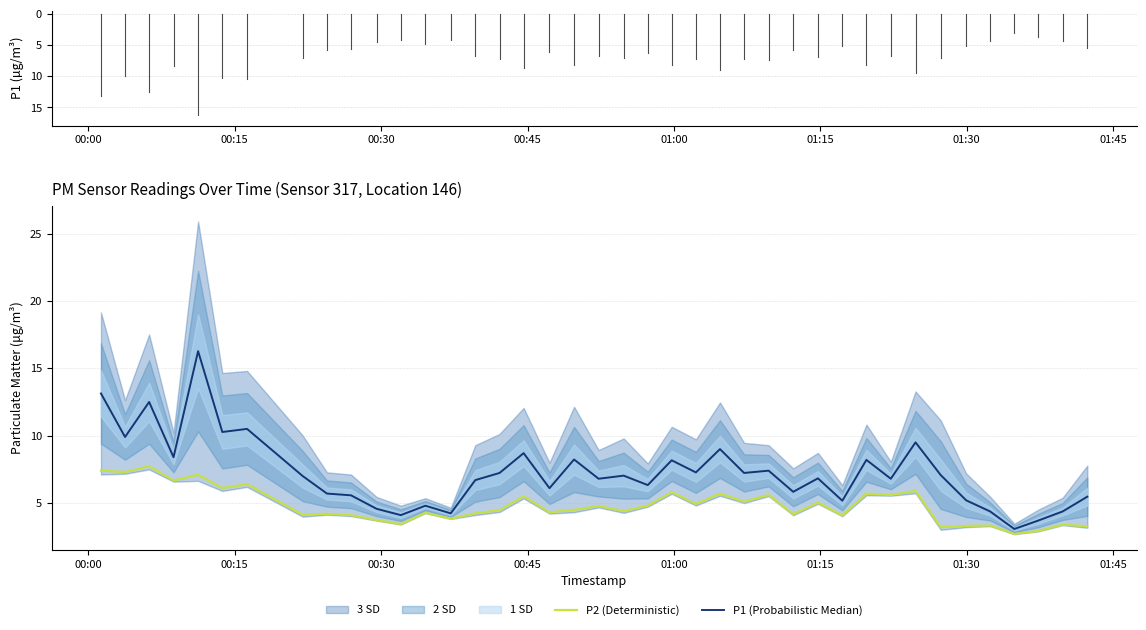

How many data points does each series have?

40